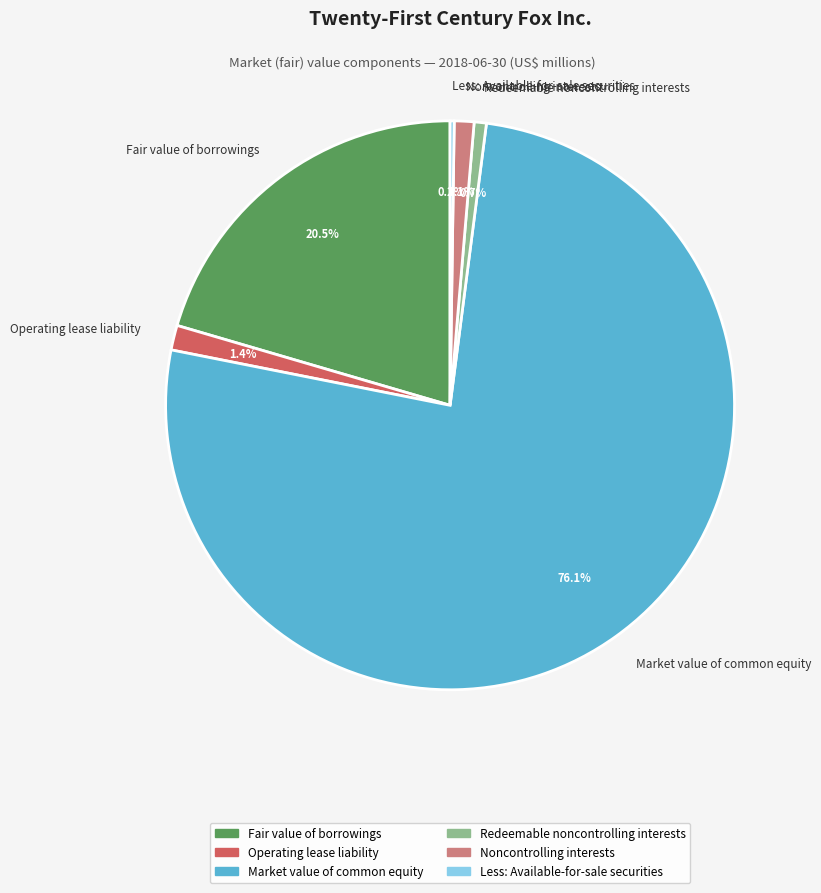

Which slice is the largest?

Market value of common equity